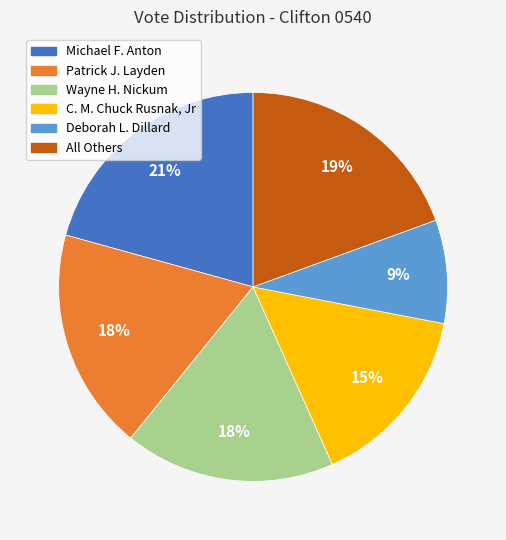

Is the sum of Deborah L. Dillard and Michael F. Anton greater than half?

No